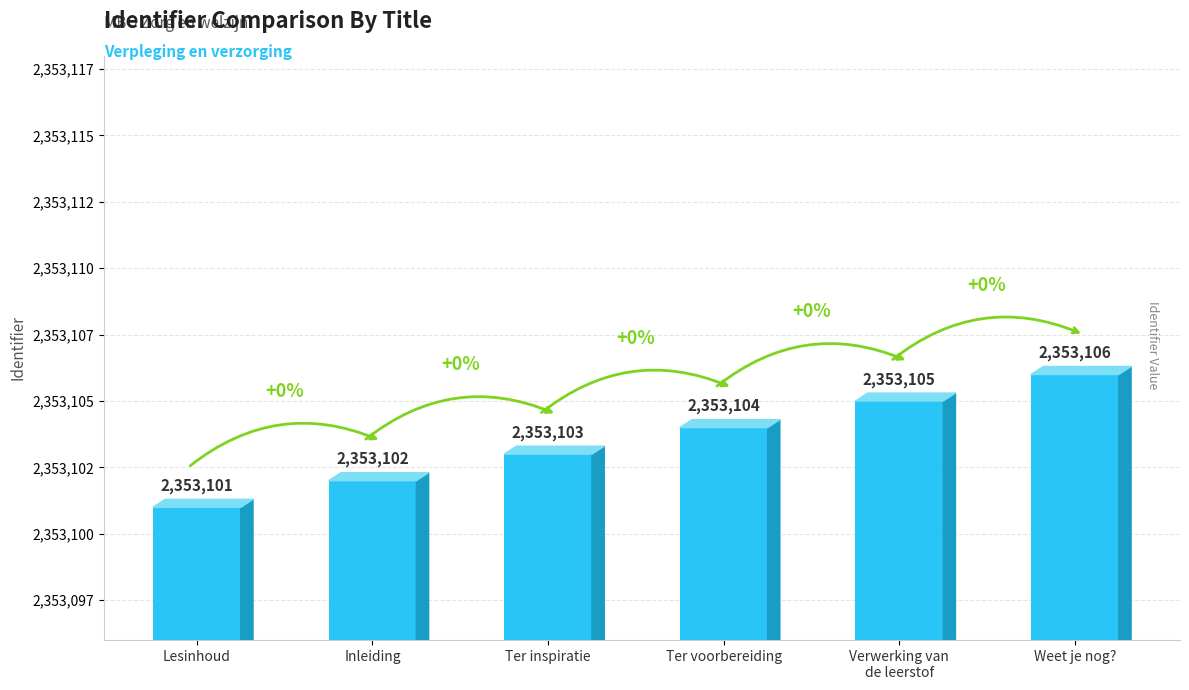

What is the difference between the maximum and minimum values?

5